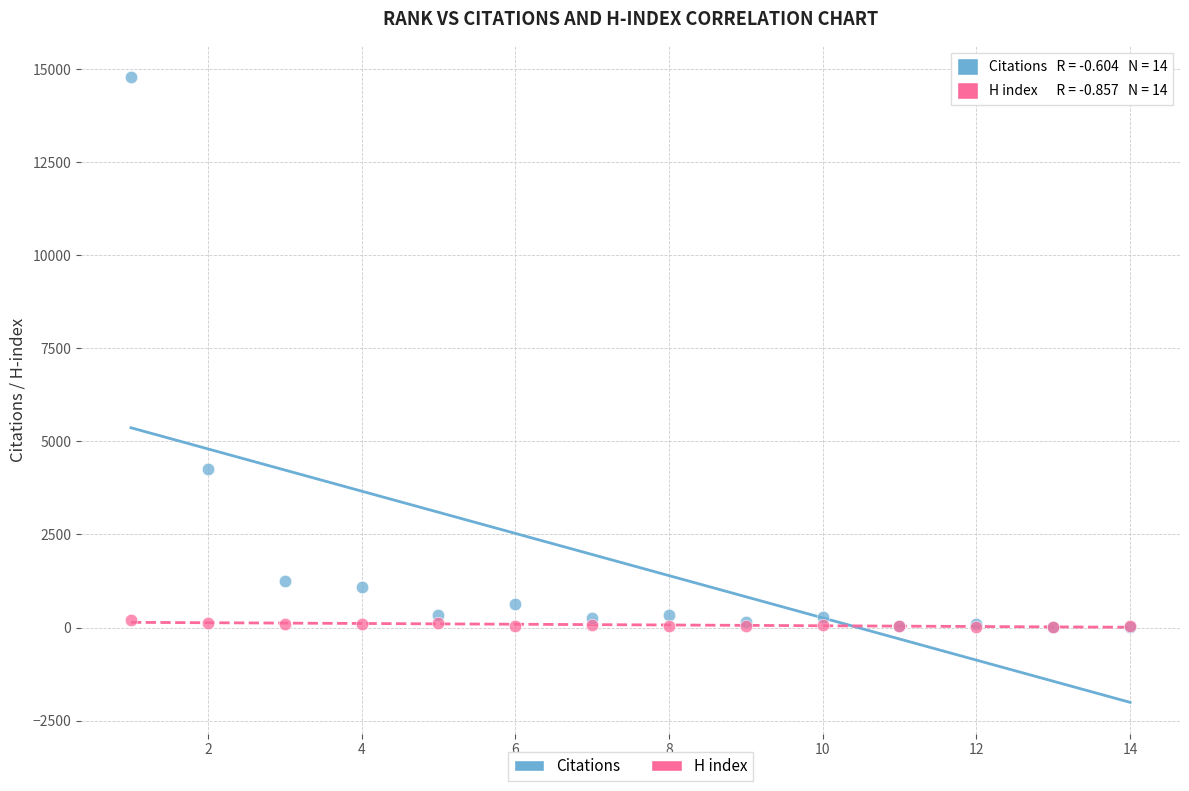

Which series has the largest Y range (max minus min)?

Citations